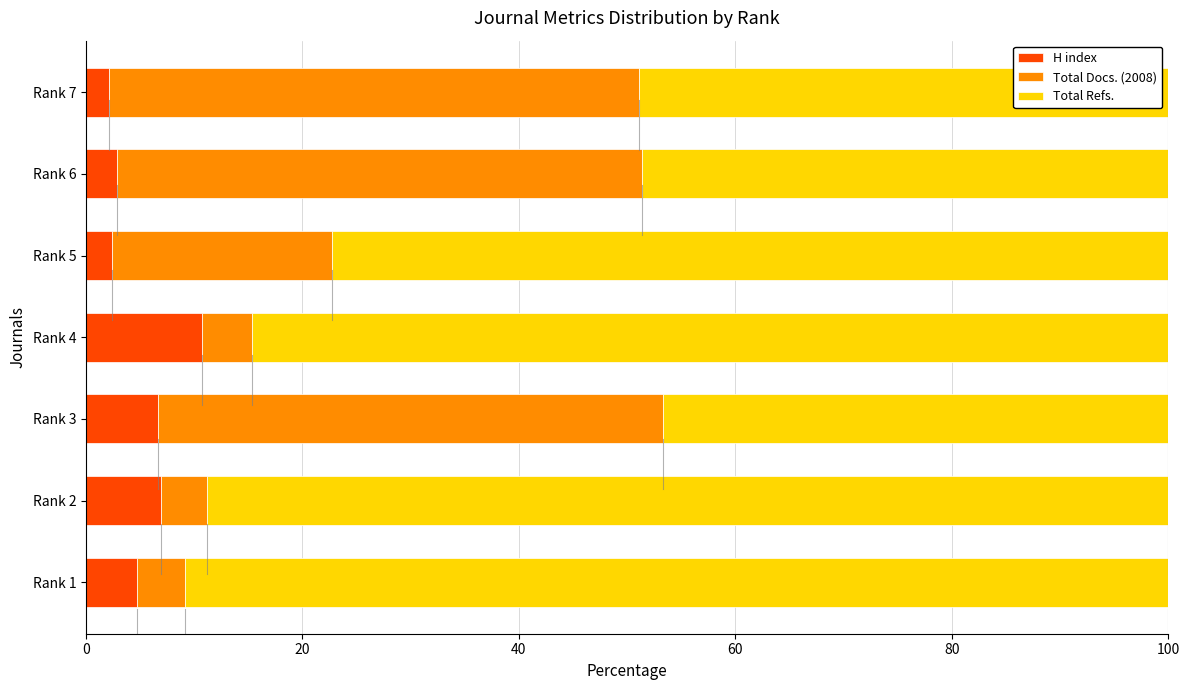

What is the total value across all series at Rank 3?

100.0